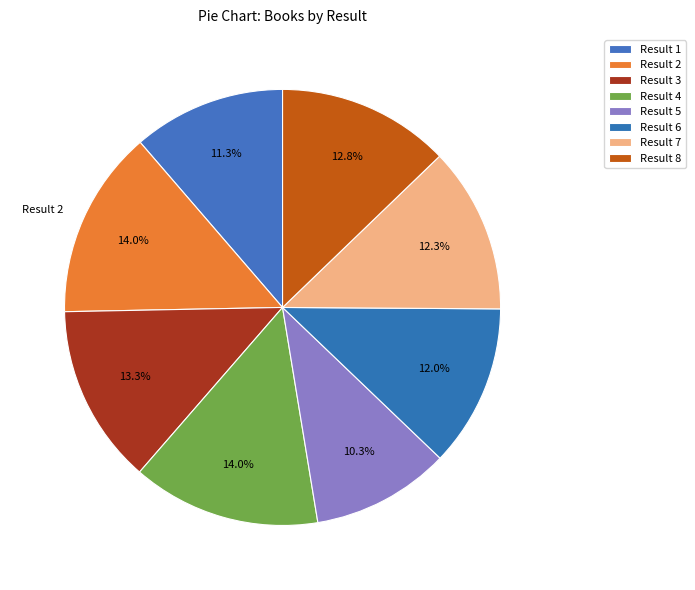

To the nearest percent, what is the average slice percentage?

12%